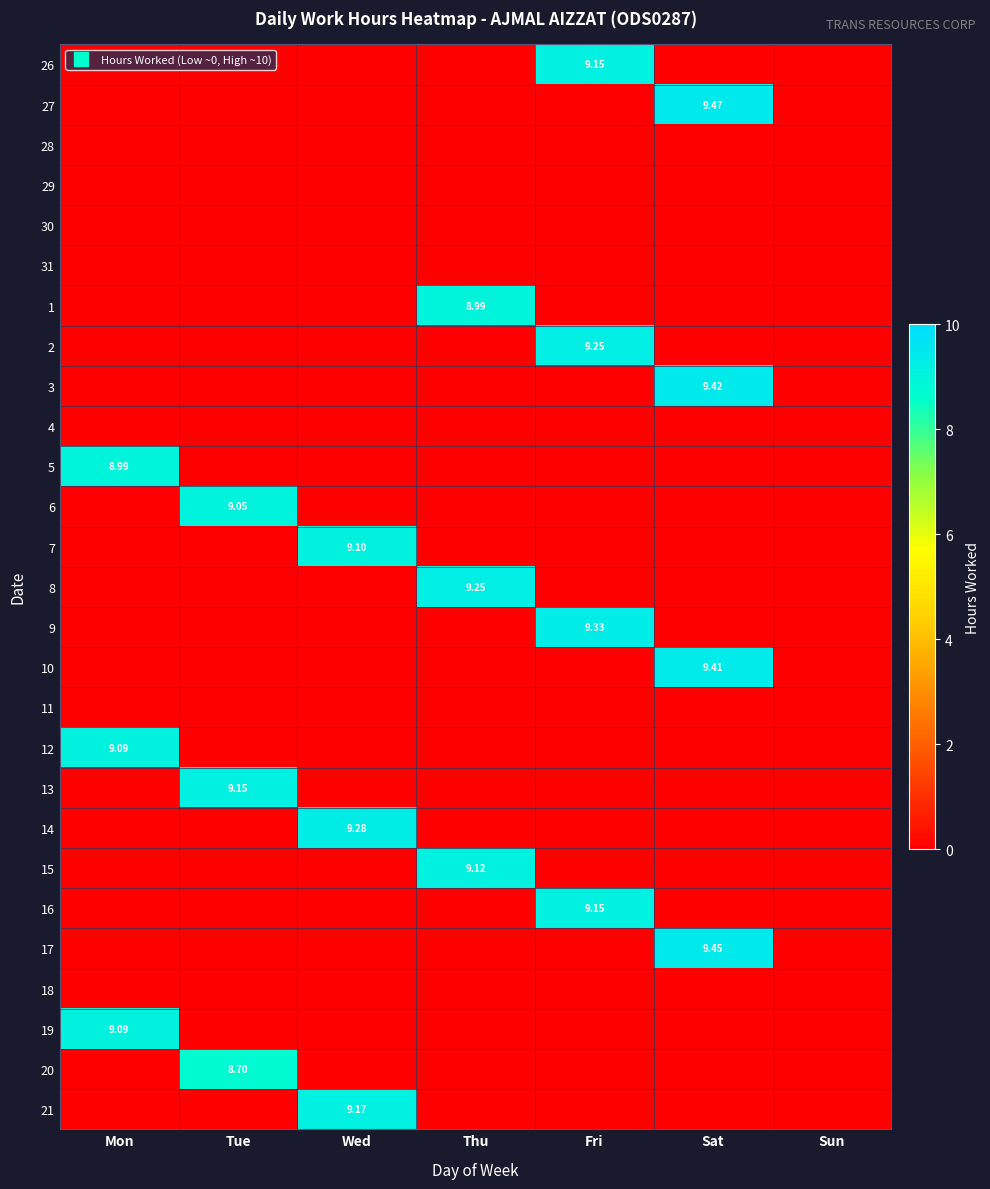

Is the value of 28 at Sun greater than the value of 26 at Tue?

No